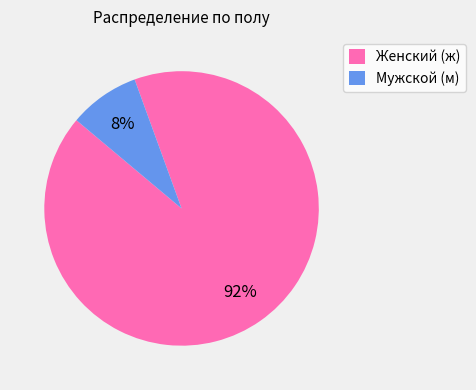

Which category has the biggest portion of the pie?

Женский (ж)